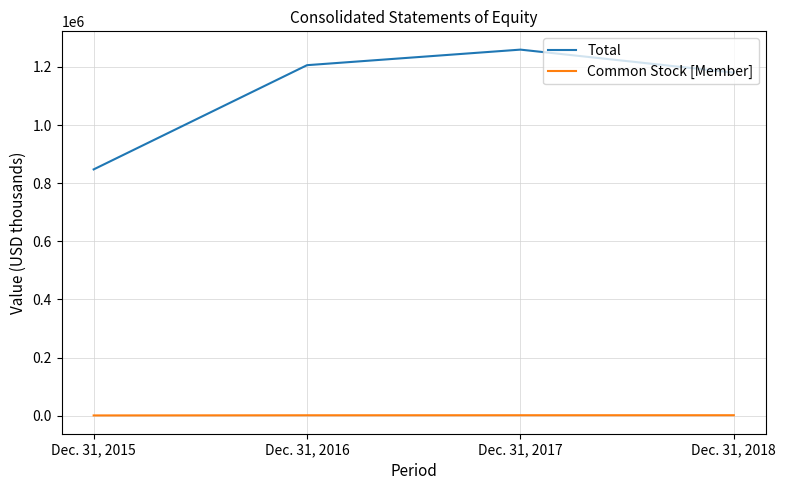

Between Dec. 31, 2015 and Dec. 31, 2016, which series saw the biggest shift?

Total